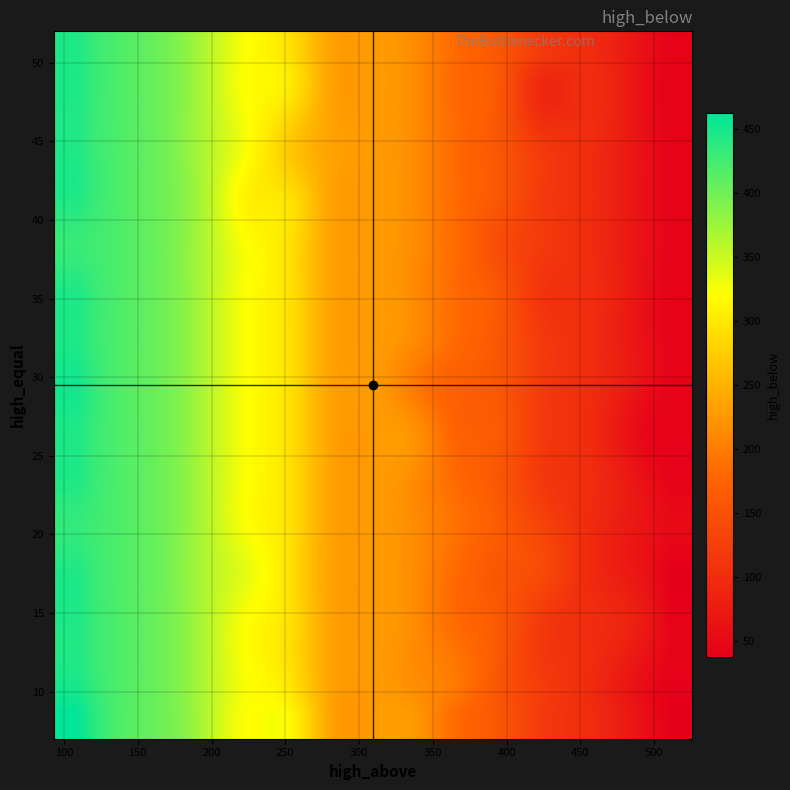

Which series has the largest range (max minus min)?

high_above